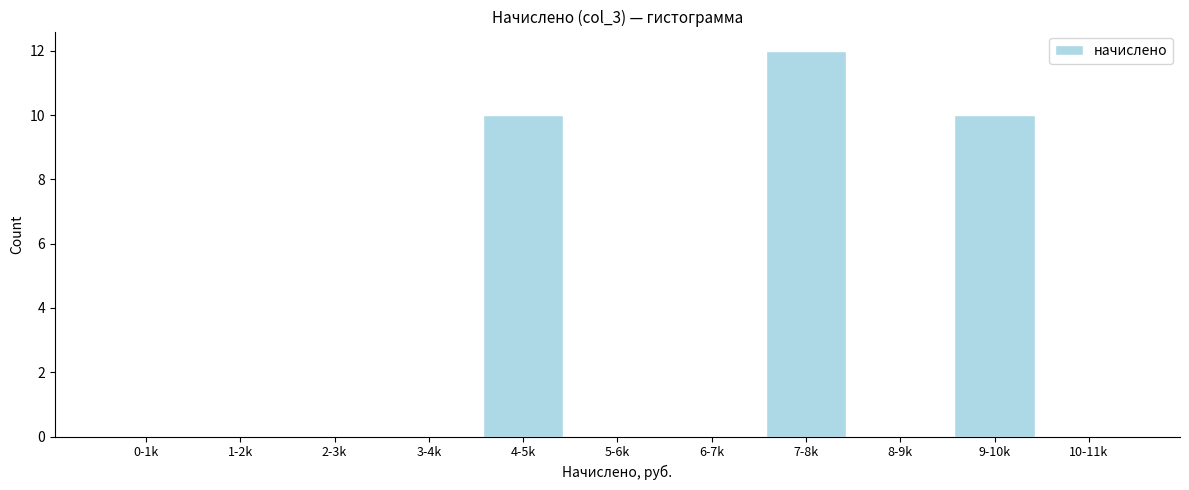

Reading right to left, what are all the values shown in this chart?

10-11k=0	9-10k=10	8-9k=0	7-8k=12	6-7k=0	5-6k=0	4-5k=10	3-4k=0	2-3k=0	1-2k=0	0-1k=0